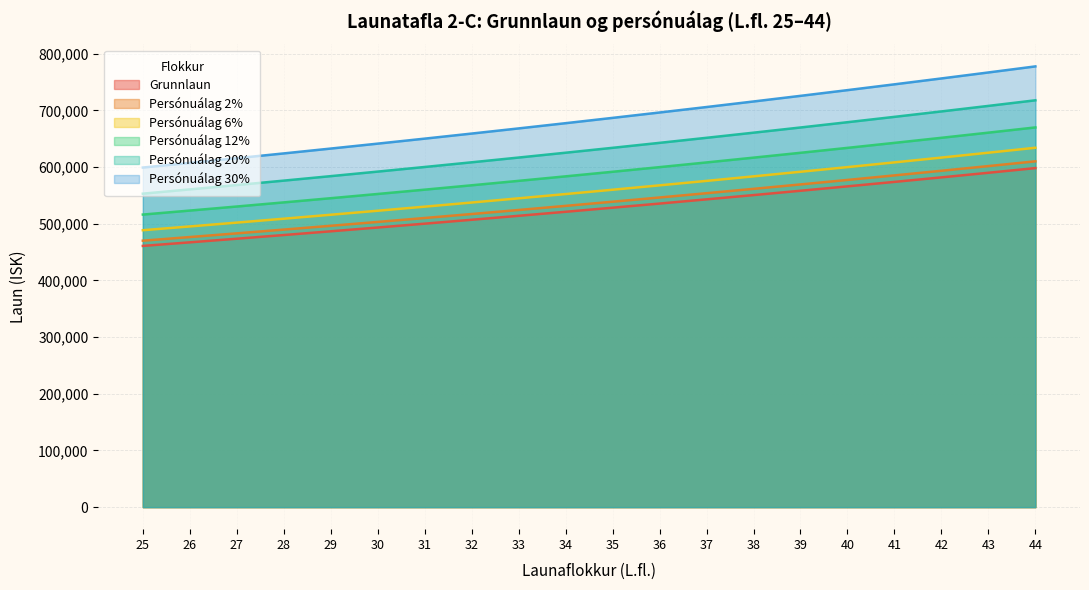

True or false: Persónuálag 20% and Persónuálag 30% intersect in this chart.

False